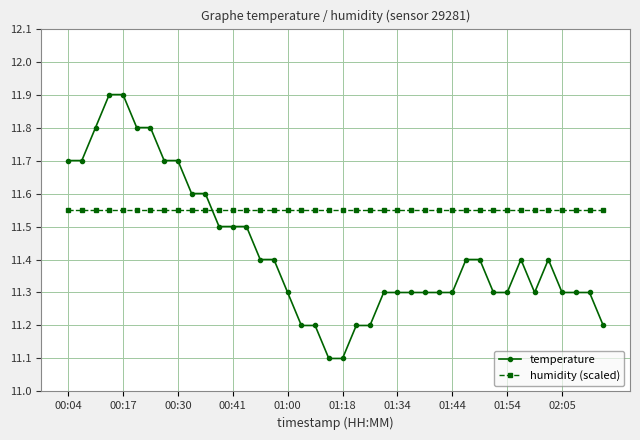

List the series in order of their overall mean, lowest first.

temperature, humidity (scaled)